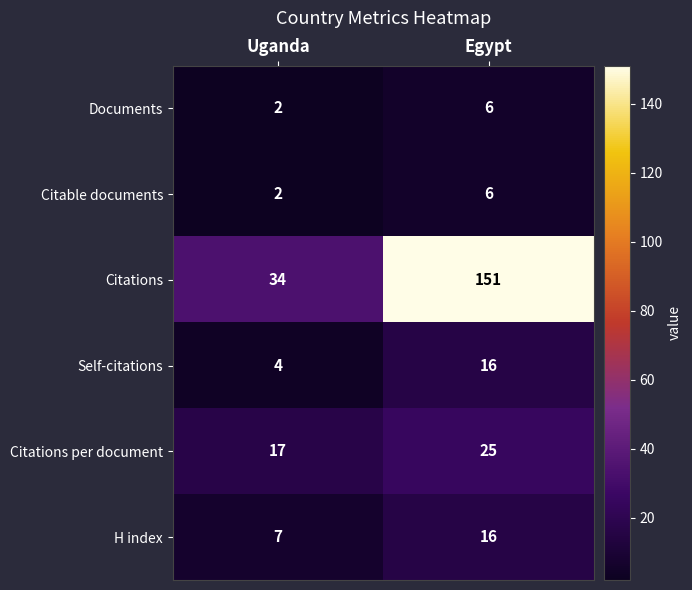

Rank the categories by Documents value from highest to lowest.

Egypt, Uganda